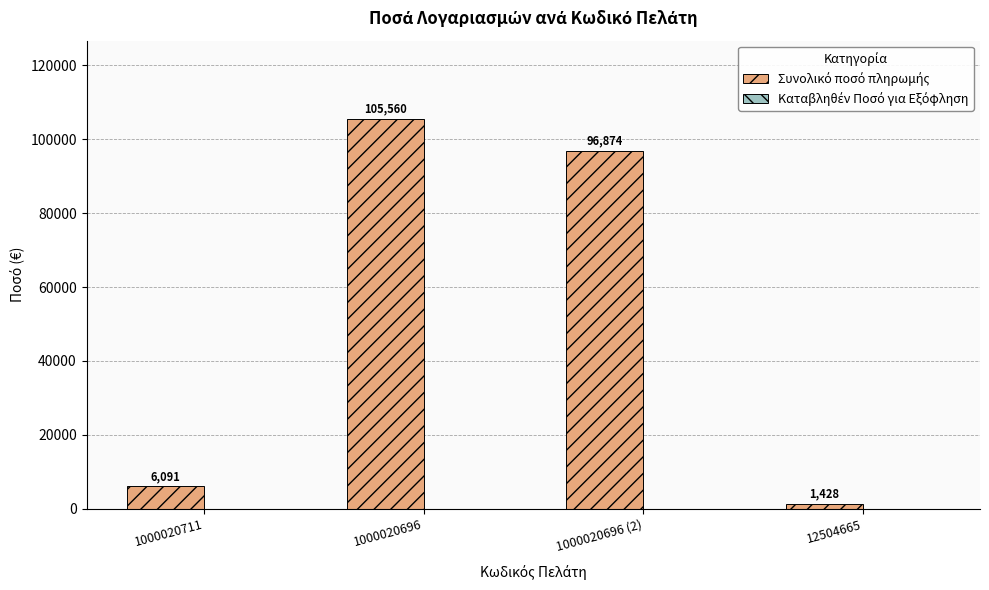

How many bars are there in total?

4